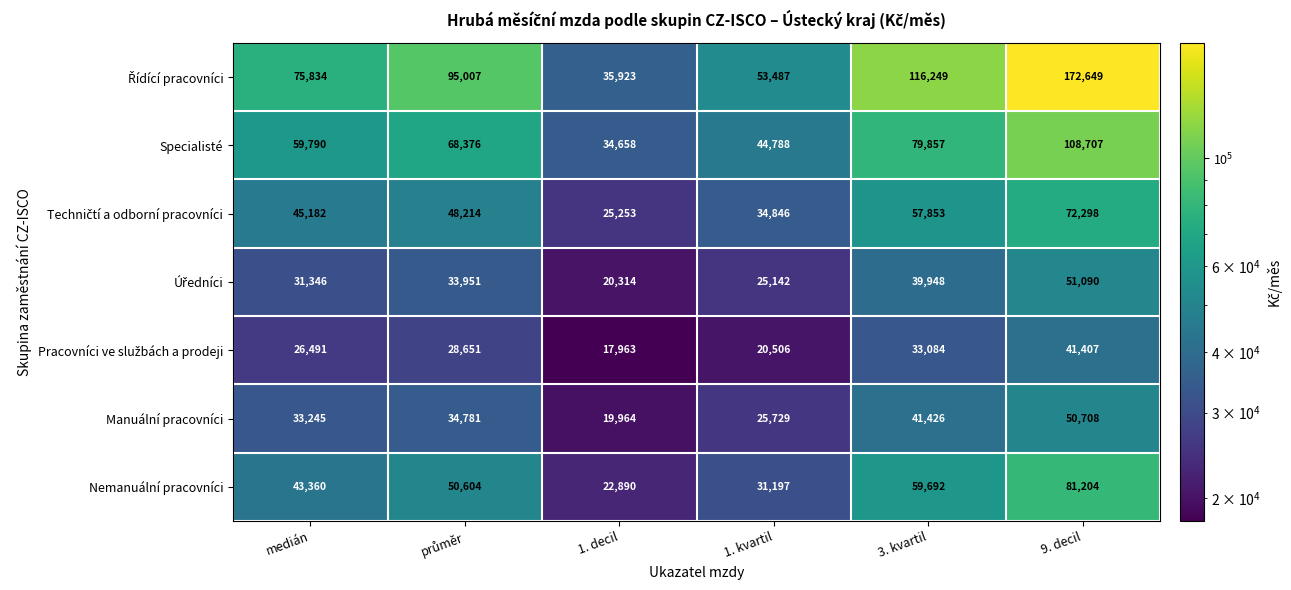

What is the total value across all series at 3. kvartil?

428109